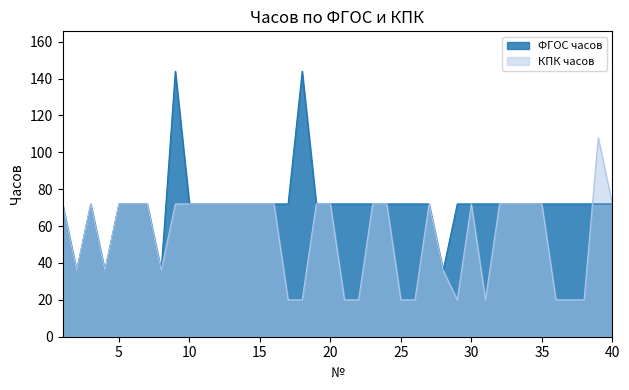

What is the average value of the КПК часов series?

55